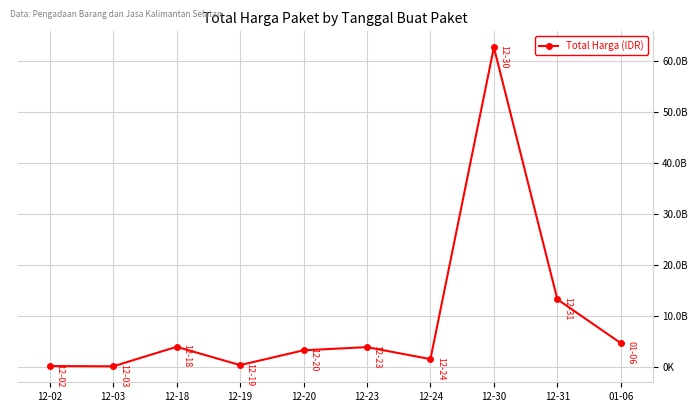

Does the chart have visible grid lines?

Yes